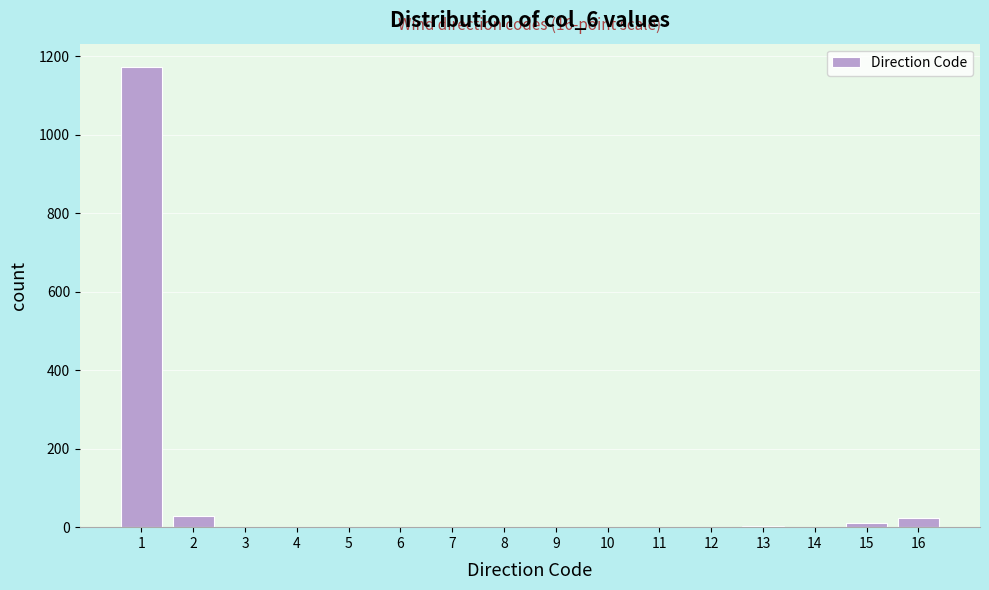

What is the greatest value displayed?

1173